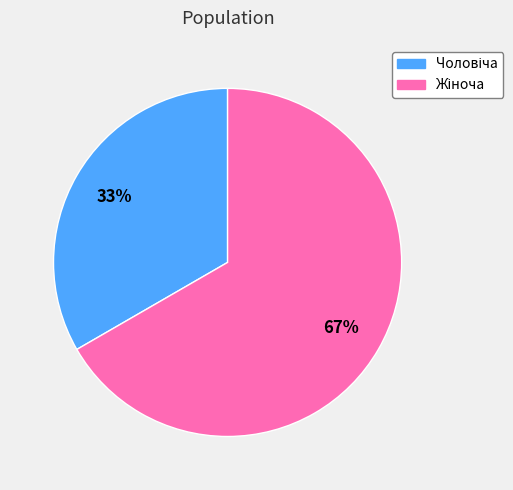

Is there any slice that represents more than half of the pie?

Yes